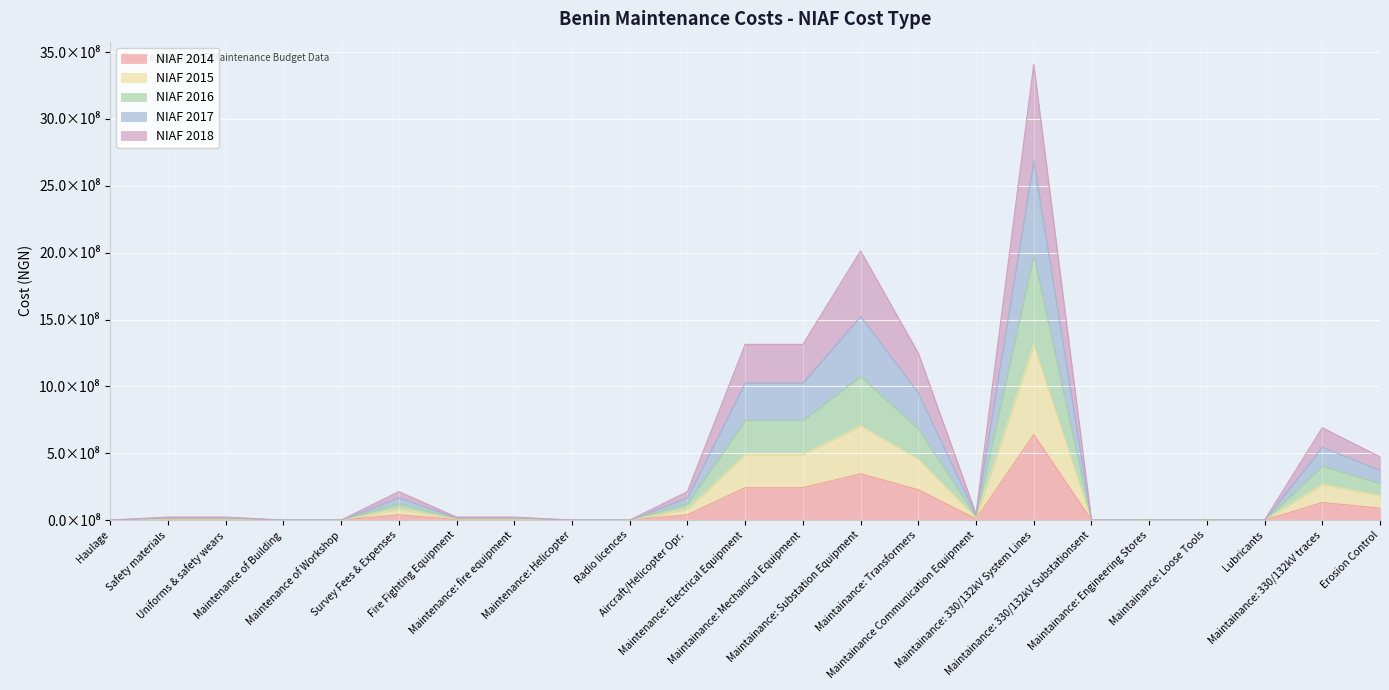

What is the value of the NIAF 2016 point at the 23rd from the left?

274789862.3